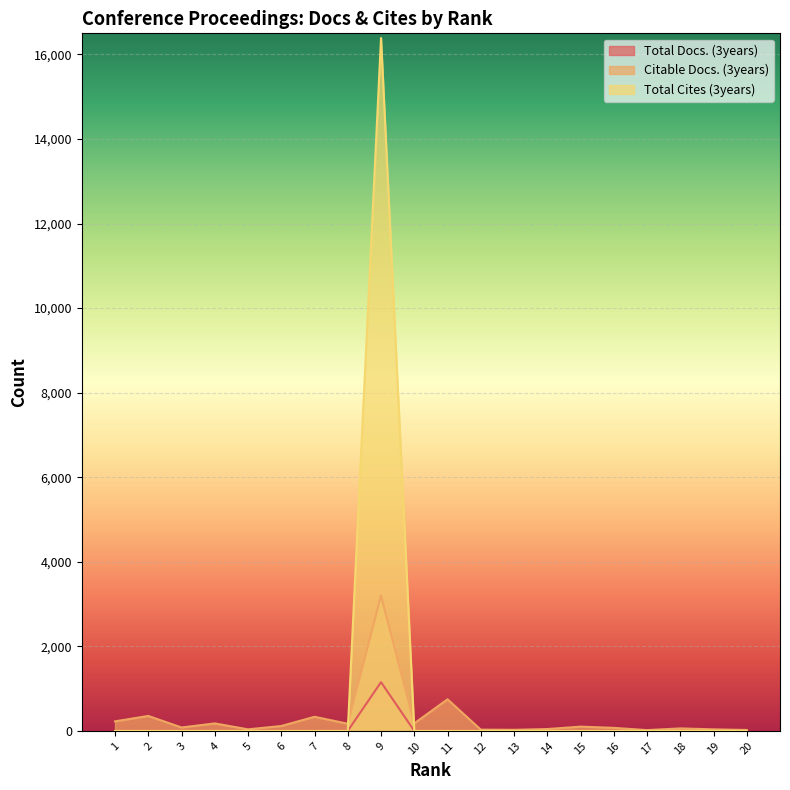

How many lines are shown in the chart?

3